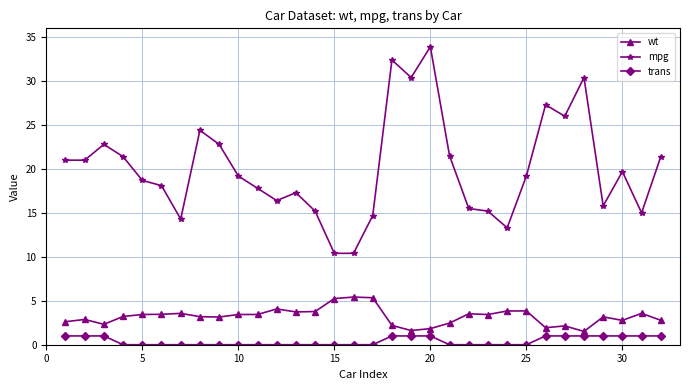

True or false: mpg has more than 1 points higher than both neighbors.

True